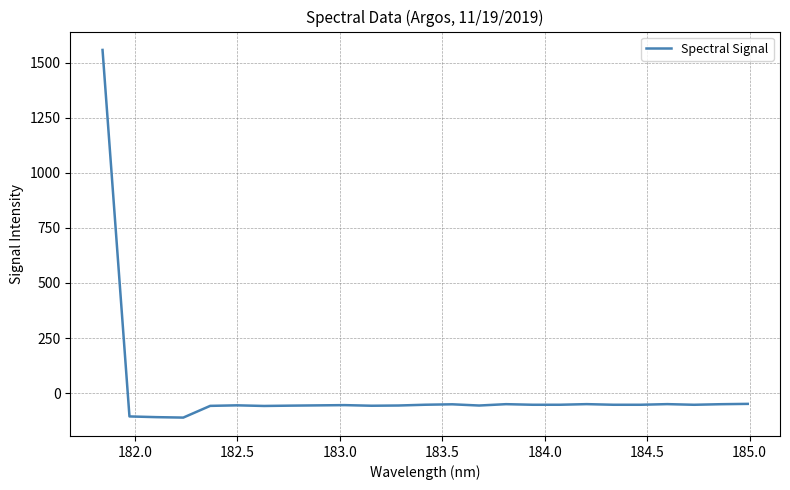

What is the greatest value displayed?

1557.5